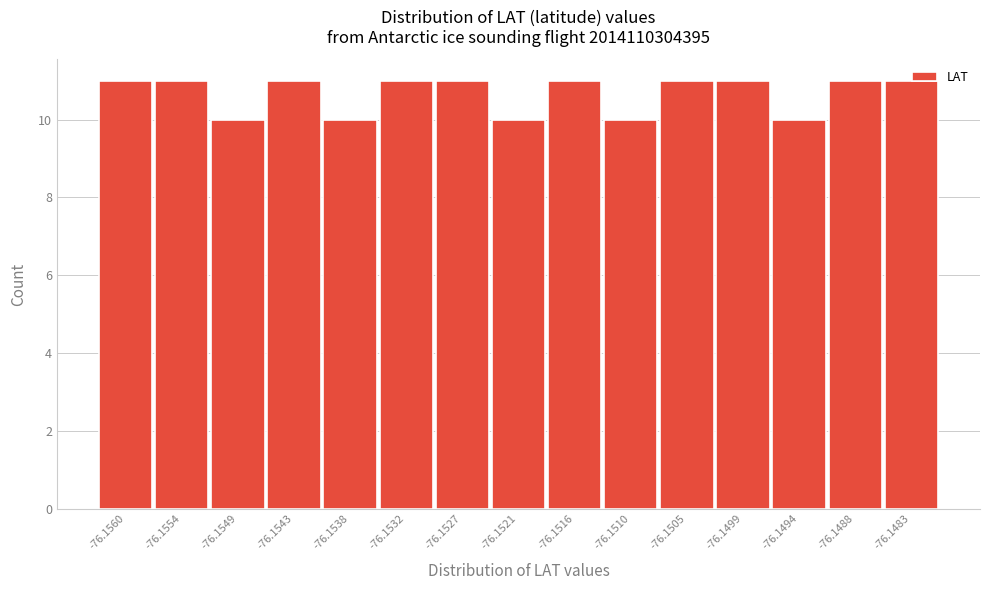

What is the greatest value displayed?

11